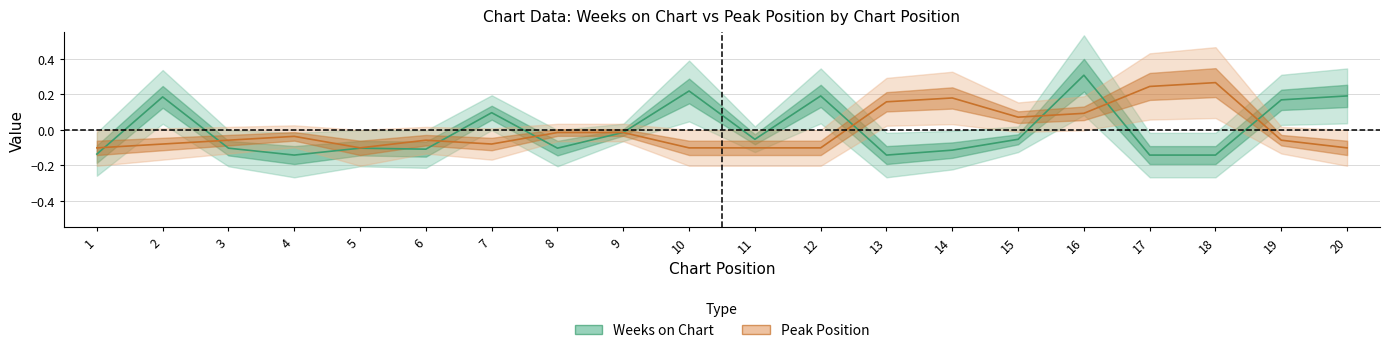

At how many categories does at least one series exceed 0?

12